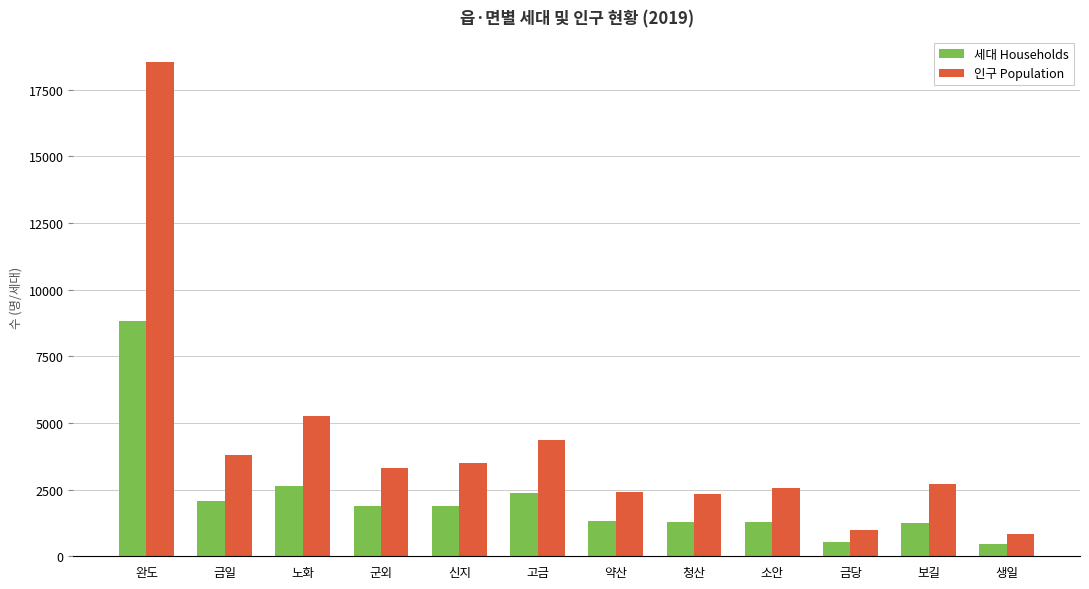

What is the label of the 7th bar from the left?

약산